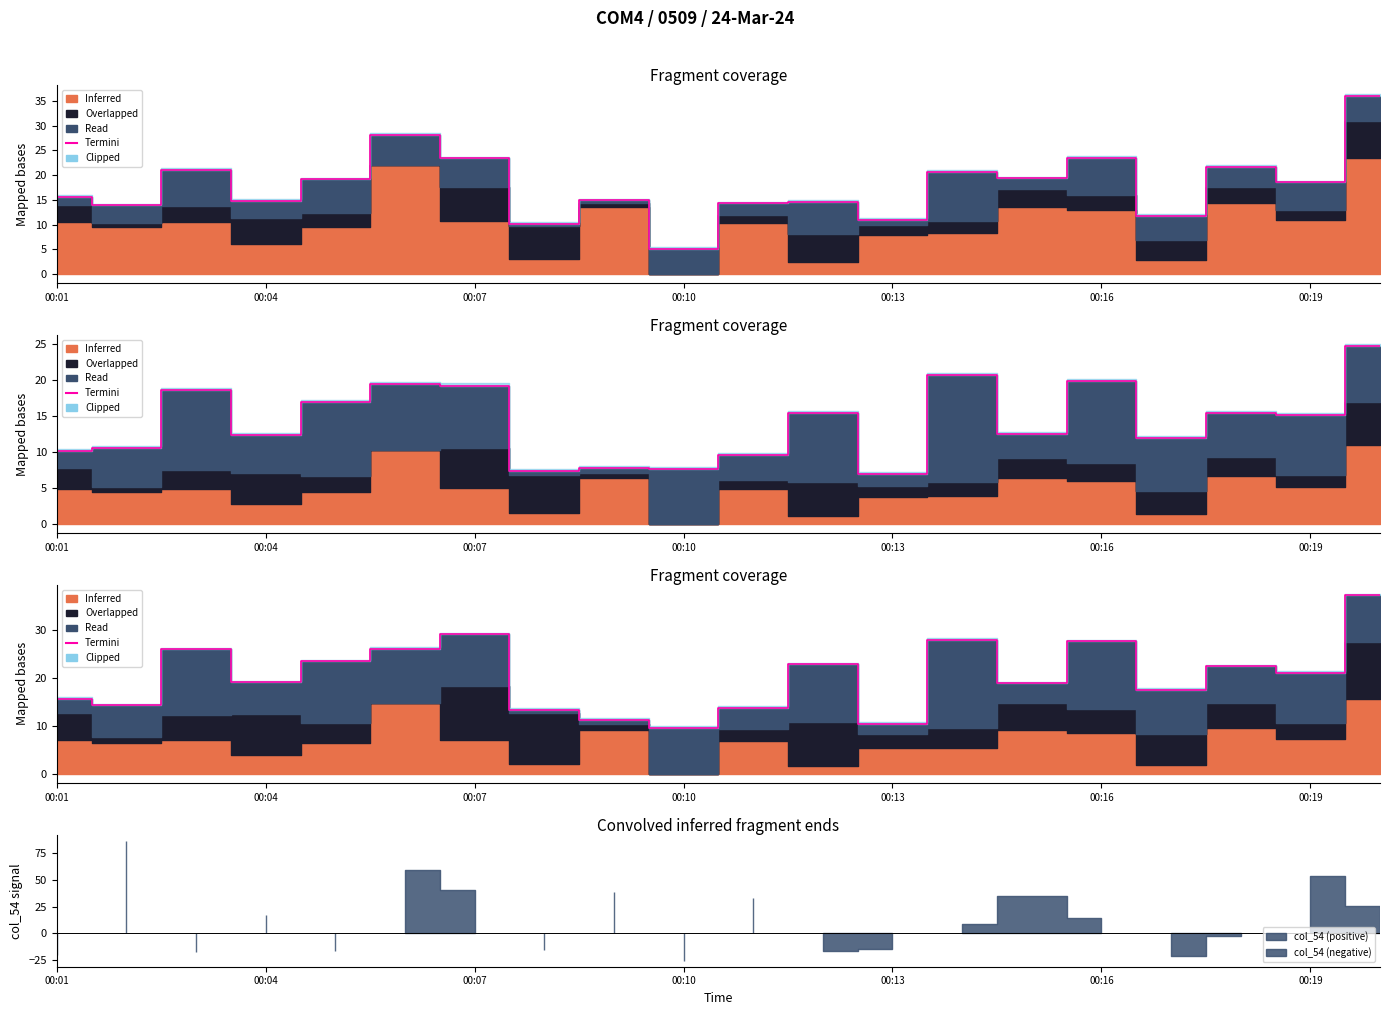

The value at 10 is 9.1. True or false?

False